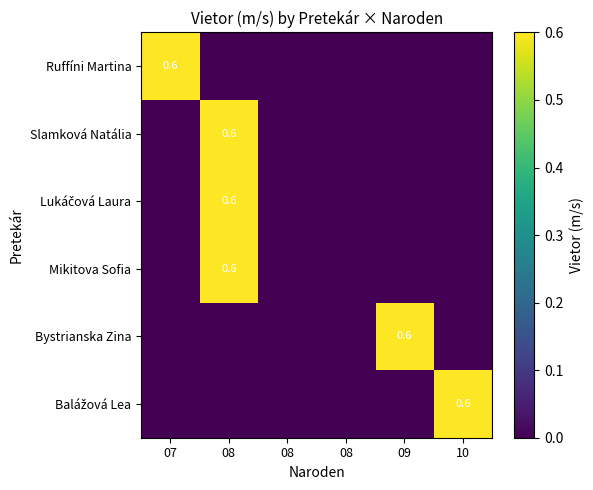

What is the total value across all series at 09?

0.6